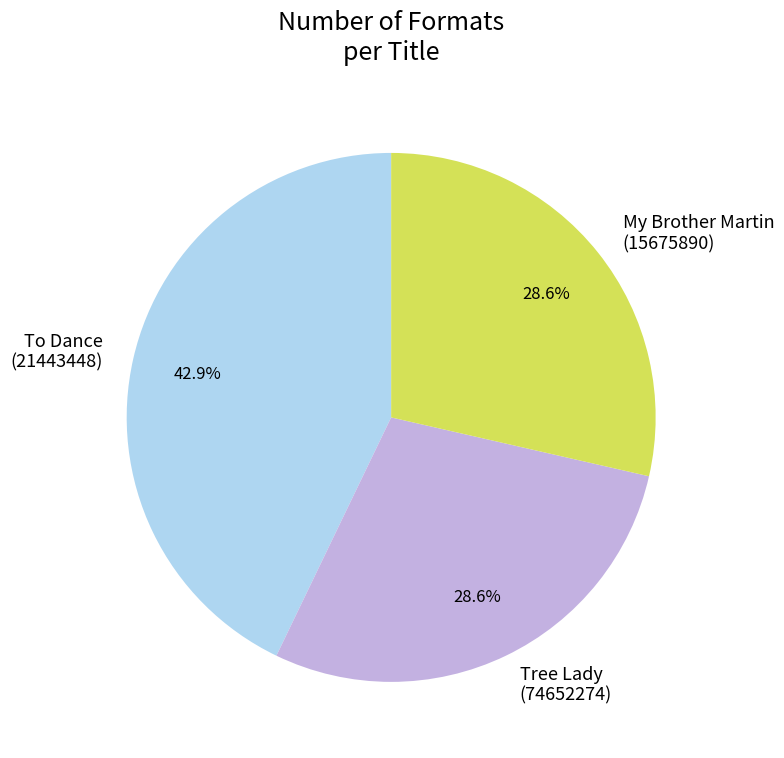

Is there a majority slice in this chart?

No